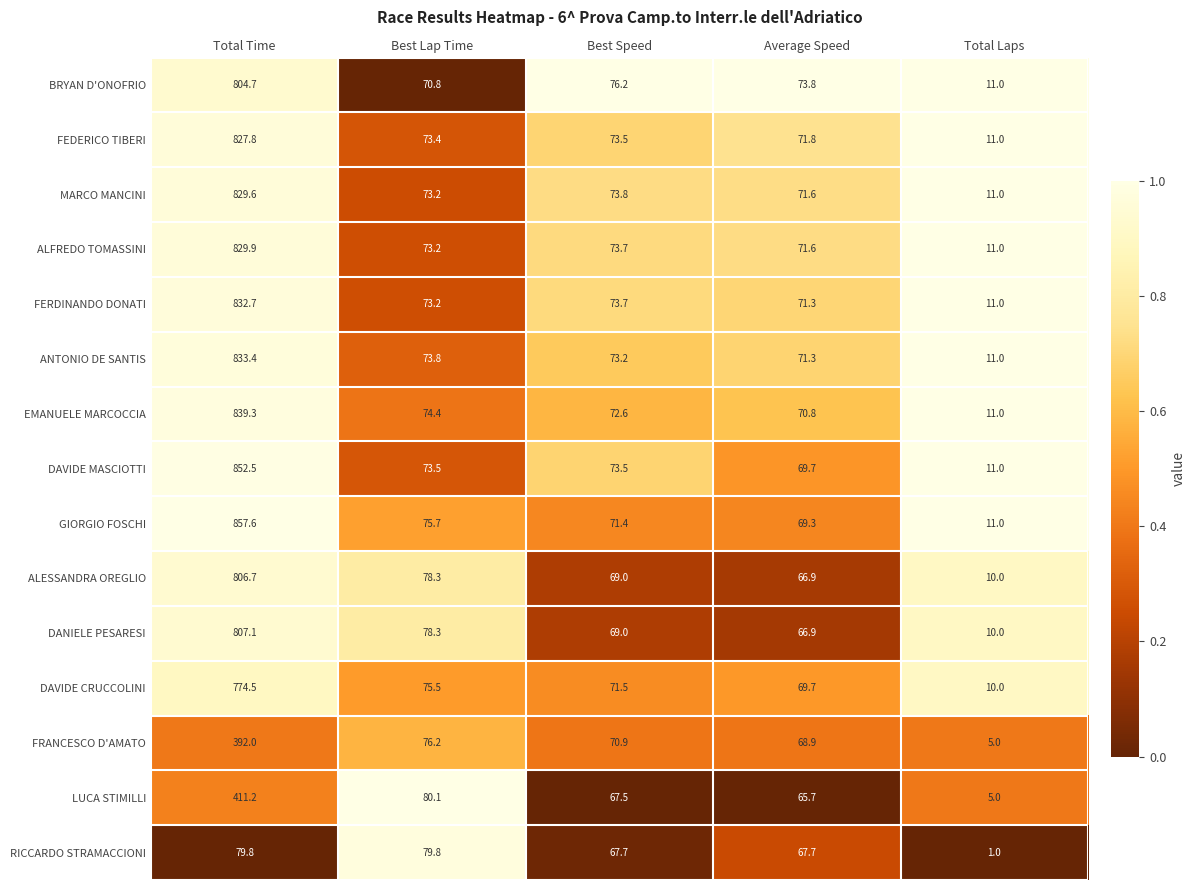

Which category has the lowest value across all series?

Total Laps